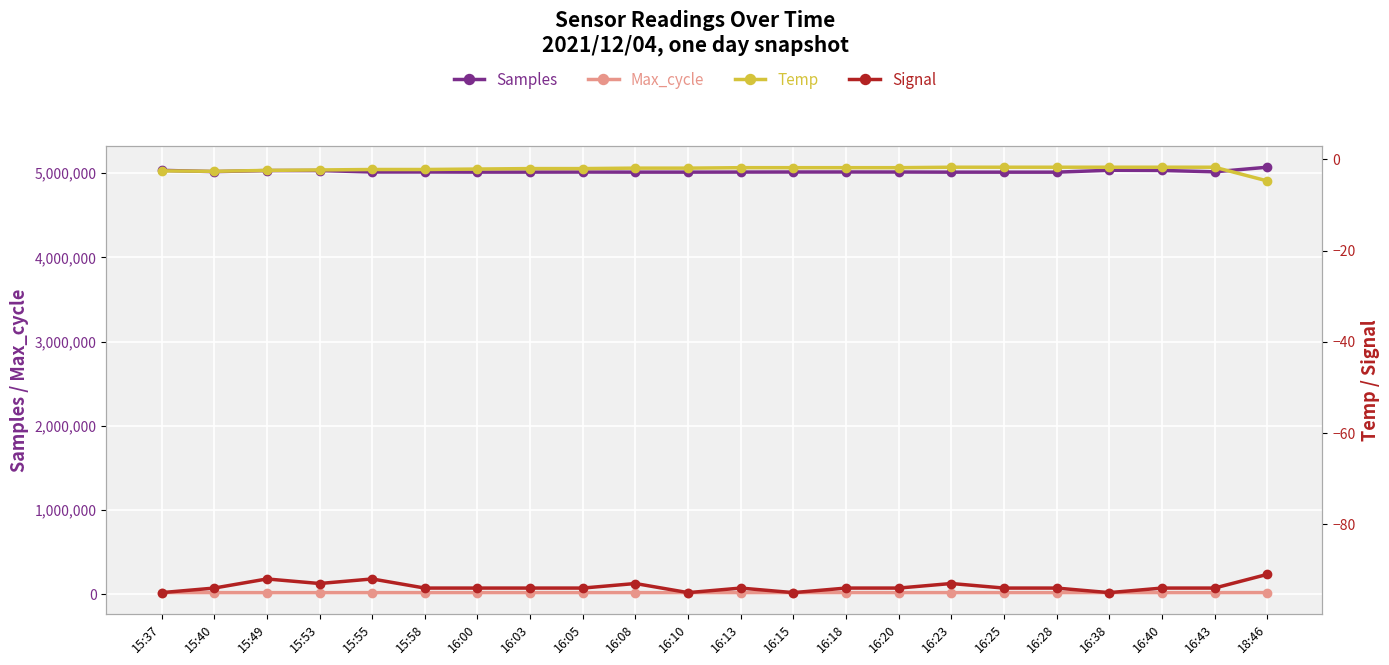

Reading left to right, transcribe all the data shown in this chart.

Samples: 5035051.0	5019836.0	5032649.0	5032910.0	5015385.0	5015522.0	5014087.0	5014132.0	5014783.0	5013883.0	5013766.0	5014540.0	5015348.0	5015518.0	5015116.0	5013627.0	5013467.0	5013414.0	5035994.0	5033925.0	5017654.0	5072123.0
Max_cycle: 20393.0	19951.0	19910.0	19950.0	19917.0	19915.0	19909.0	20001.0	19916.0	19909.0	19916.0	19916.0	19972.0	20355.0	19960.0	19909.0	20011.0	19913.0	19967.0	19931.0	19952.0	20422.0
Temp: -2.5	-2.6	-2.4	-2.3	-2.2	-2.2	-2.1	-2.0	-2.0	-1.9	-1.9	-1.8	-1.8	-1.8	-1.8	-1.7	-1.7	-1.7	-1.7	-1.7	-1.7	-4.7
Signal: -95.0	-94.0	-92.0	-93.0	-92.0	-94.0	-94.0	-94.0	-94.0	-93.0	-95.0	-94.0	-95.0	-94.0	-94.0	-93.0	-94.0	-94.0	-95.0	-94.0	-94.0	-91.0